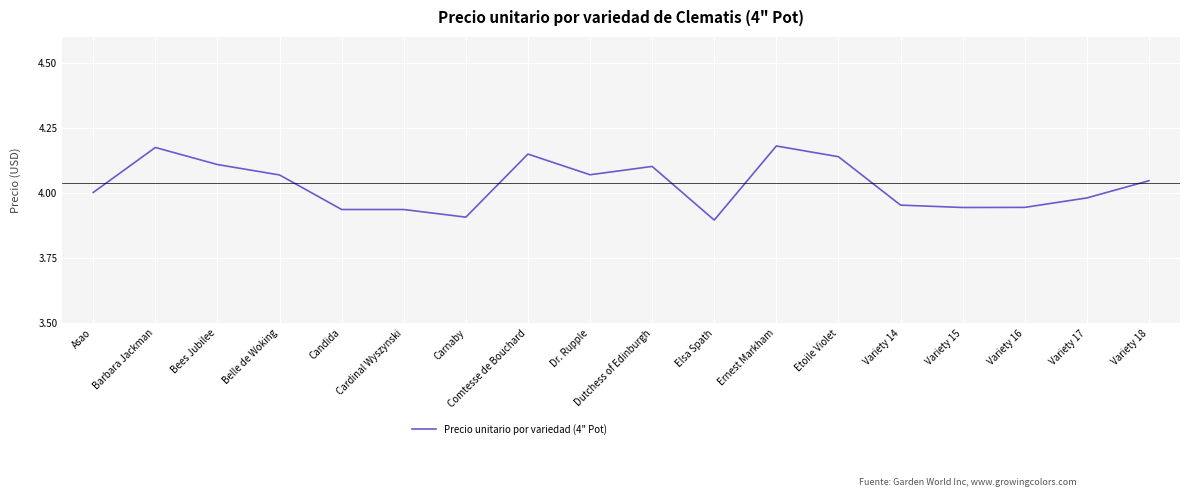

True or false: the data shows 4.0 at Variety 17.

True